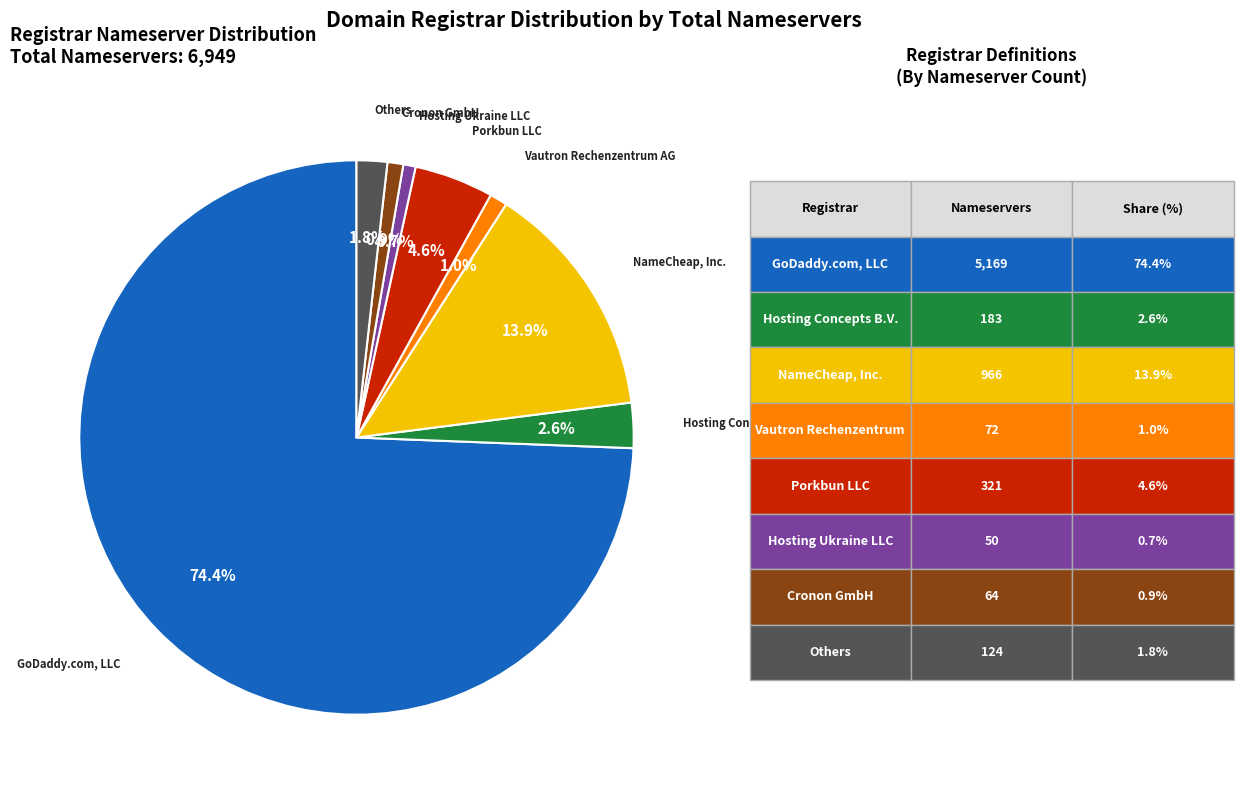

Is there any slice that represents more than half of the pie?

Yes